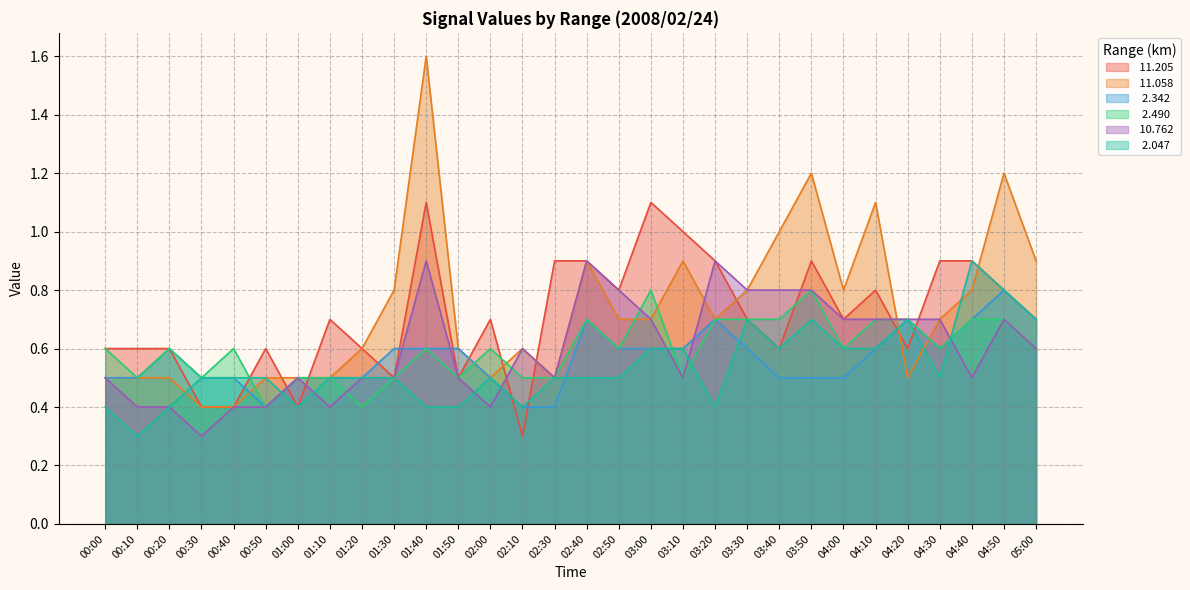

What is the value of the  11.058 point at the 30th from the left?

0.9